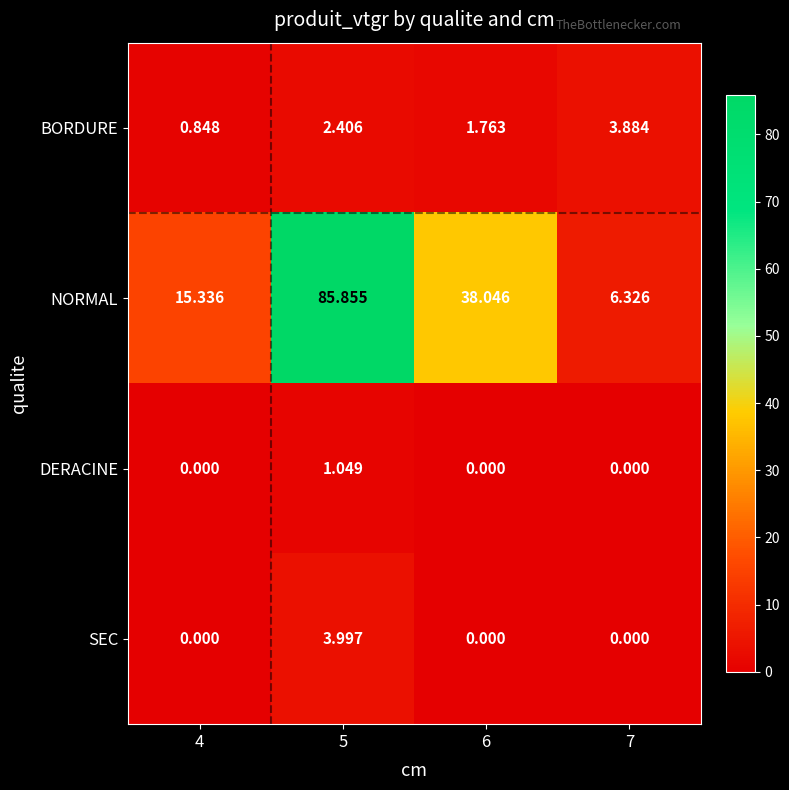

Which series changed the most between 4 and 6?

NORMAL